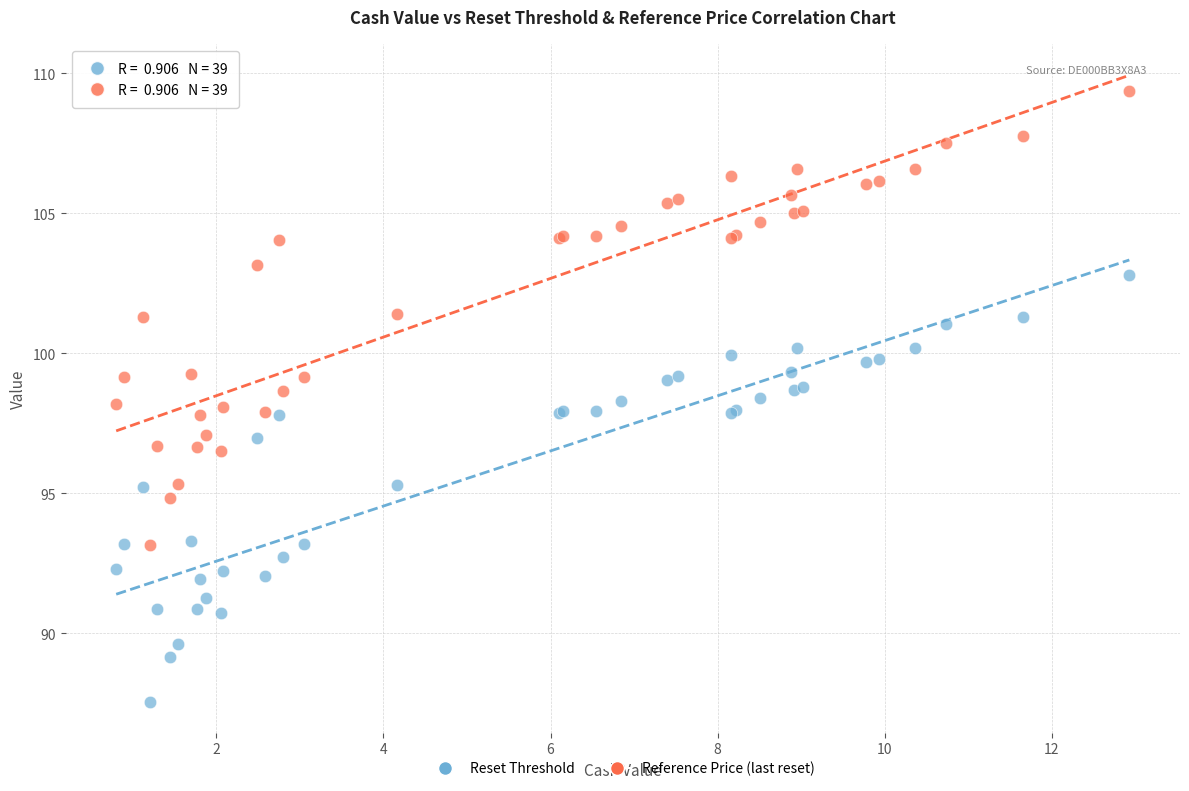

What is the X range (max minus min) for the scatter plot?

12.1